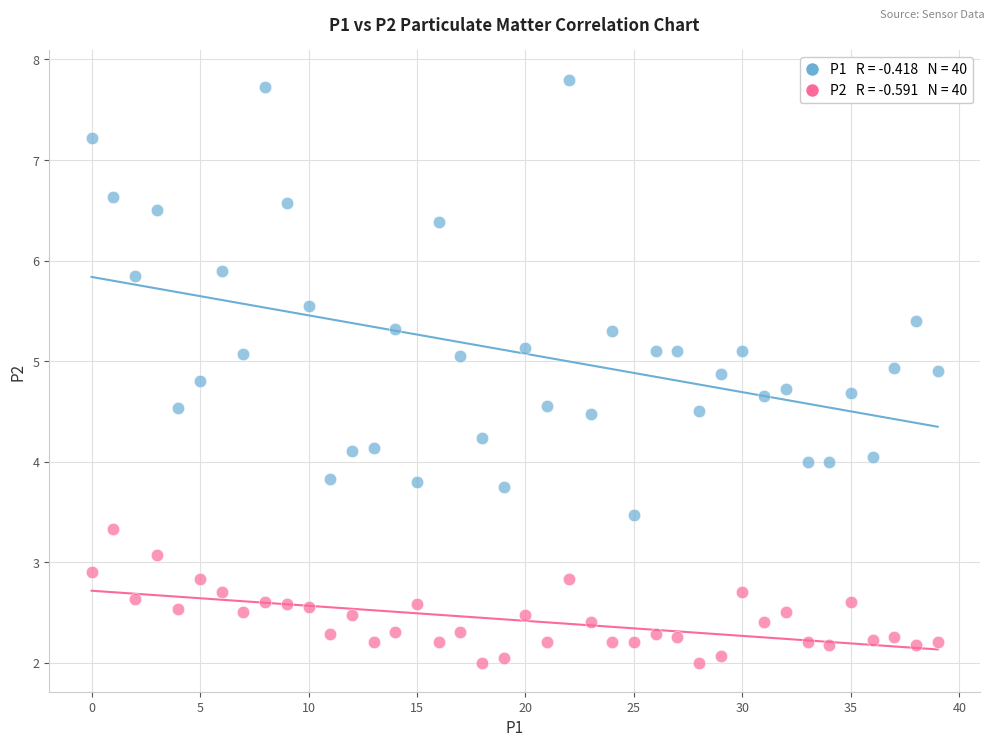

Across all data points, what is the range of Y values (max minus min)?

5.8